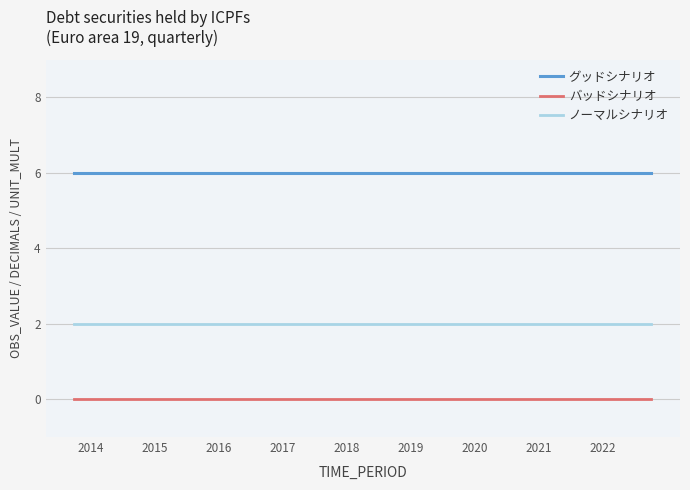

Does the chart display data point markers on the line(s)?

No